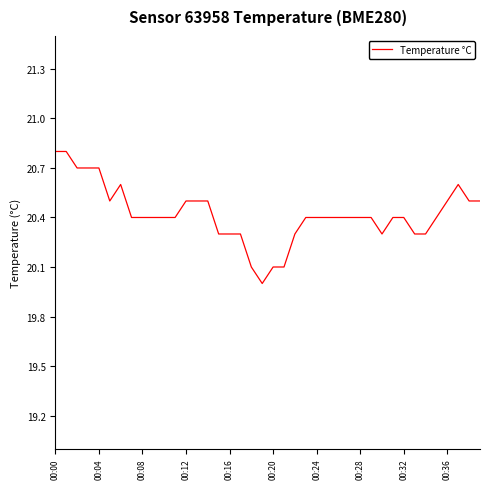

What is the smallest value displayed?

20.0